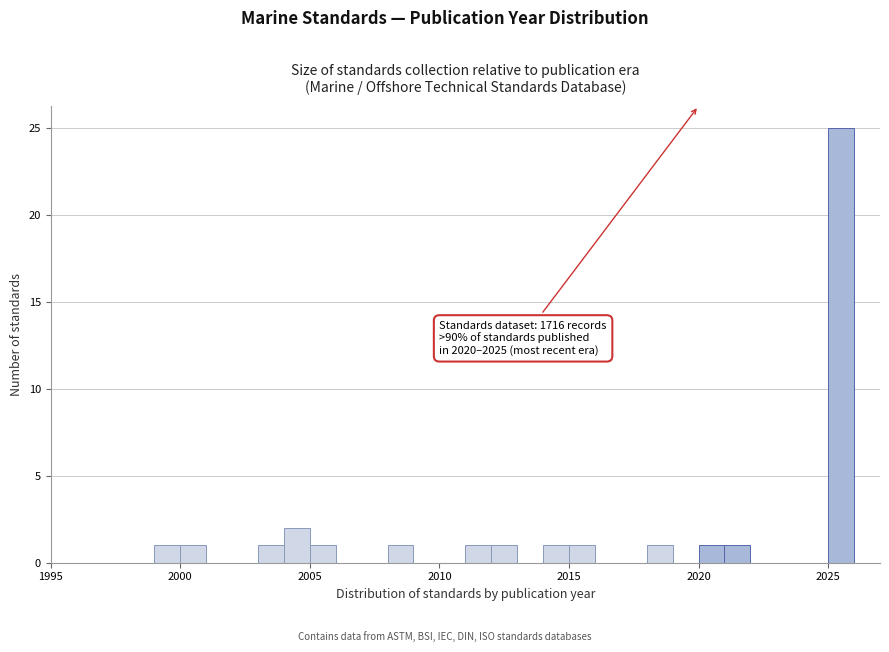

Around what value on the x-axis is the tallest bar? Give the approximate position of its centre, as read against the axis.

2025.5